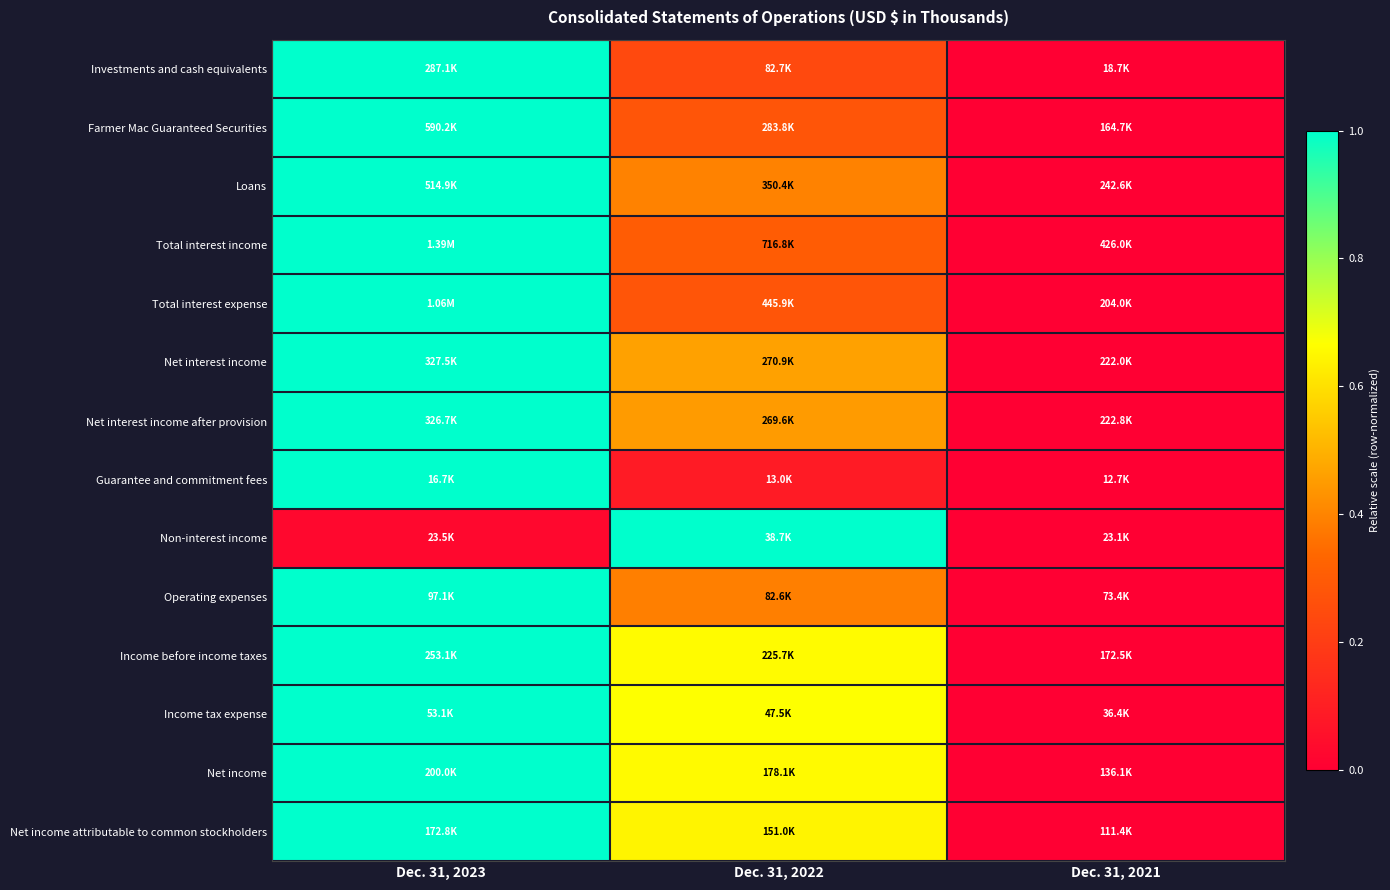

What is the spread (max minus min) of values at Dec. 31, 2023?

1.0